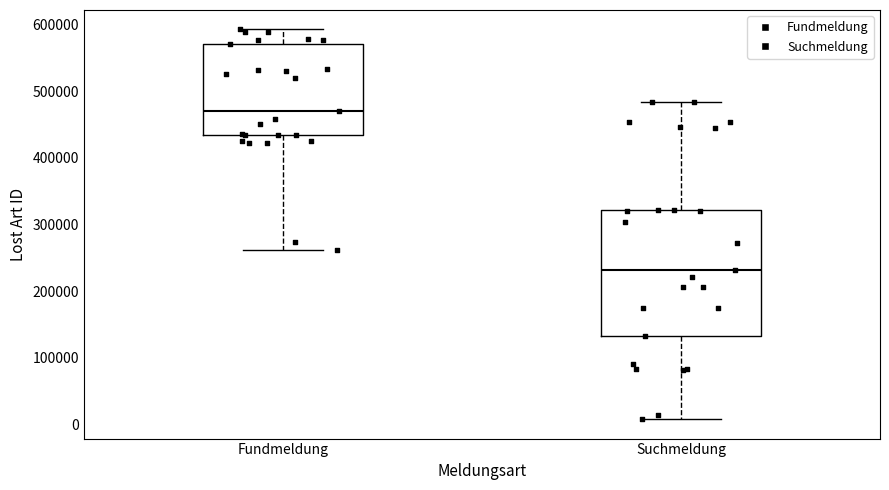

Where is the lower edge of the box for Fundmeldung on the y-axis? The values are not printed on the chart, so give them approximately, as read against the axis.

430000